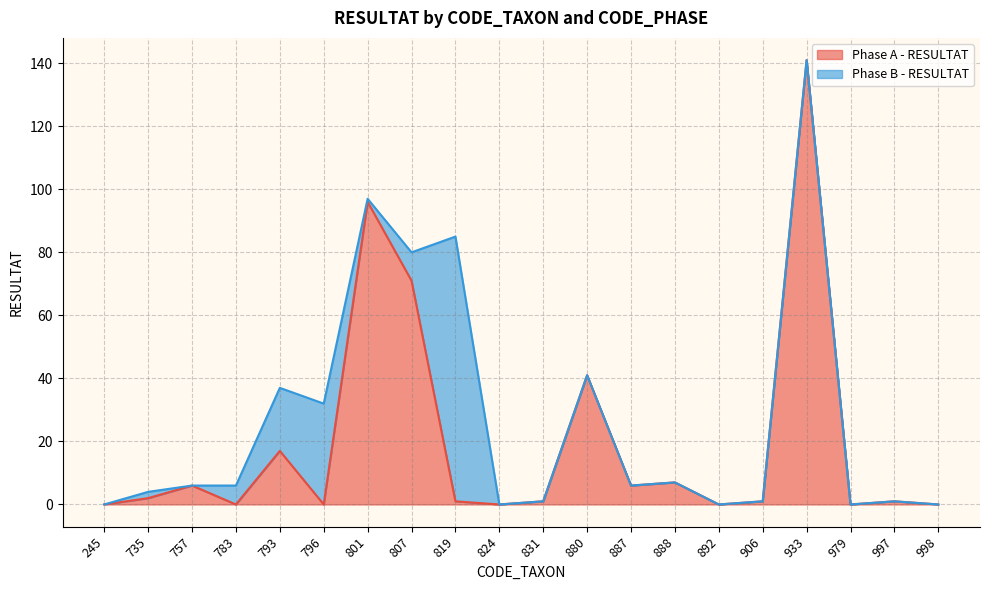

The value at 906 is 2. True or false?

False